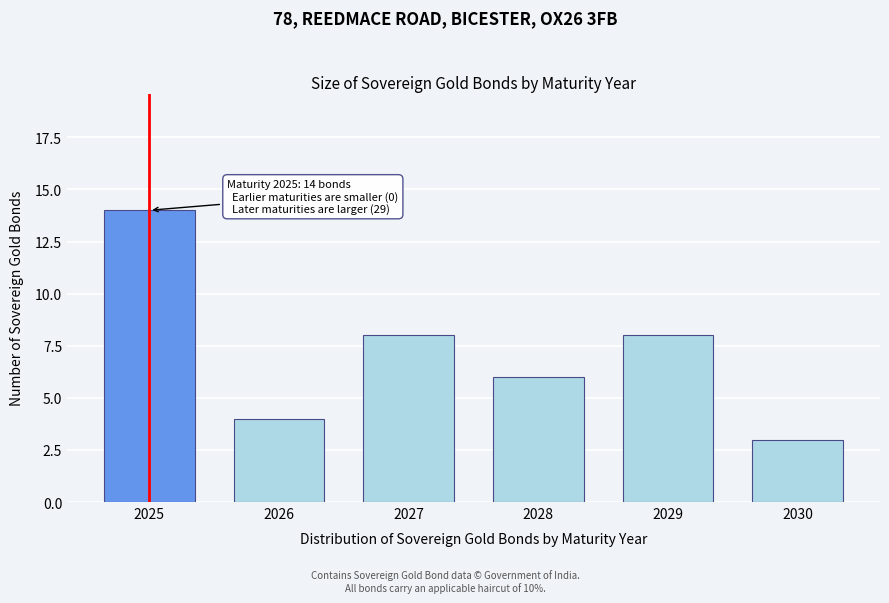

Reading left to right, transcribe all the data shown in this chart.

2025=14	2026=4	2027=8	2028=6	2029=8	2030=3